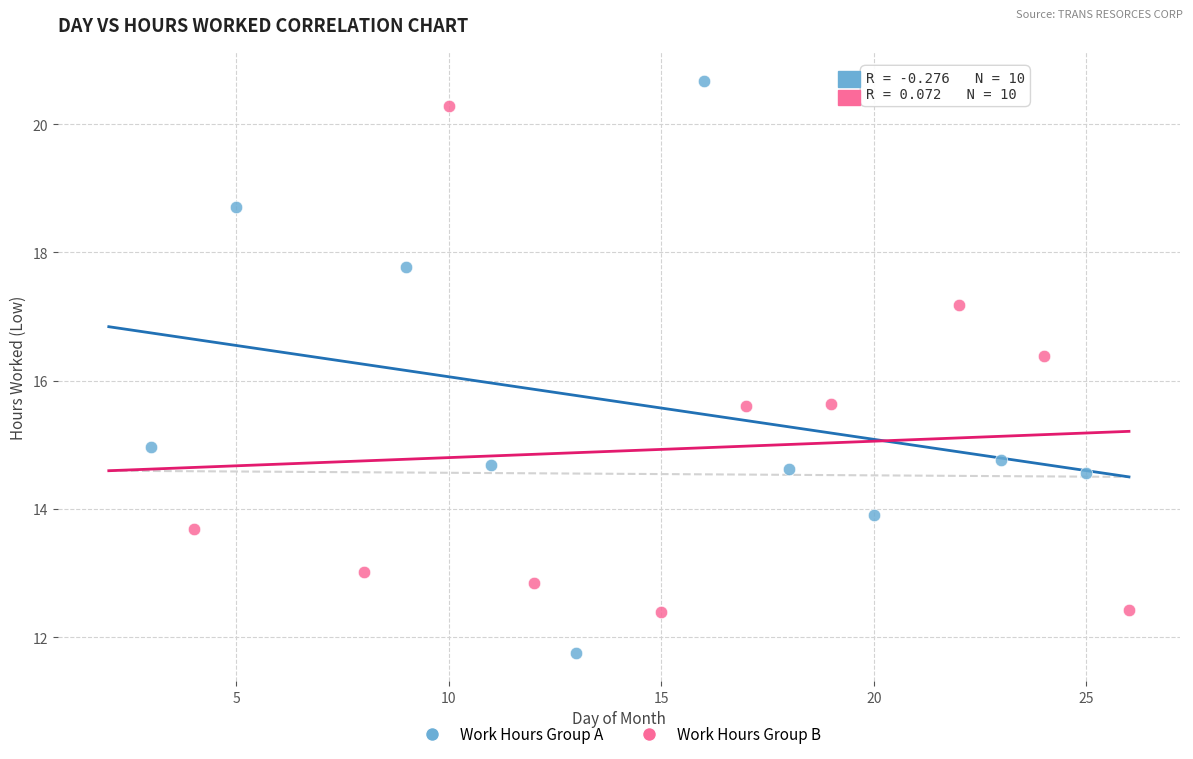

Which series reaches the minimum Y coordinate?

Work Hours Group A